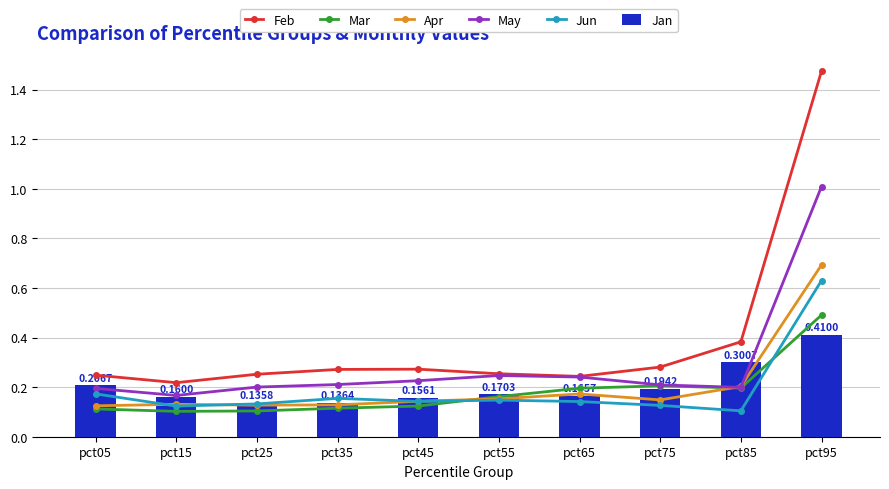

Reading right to left, what are all the values shown in this chart?

Feb: pct95=1.5	pct85=0.4	pct75=0.3	pct65=0.2	pct55=0.3	pct45=0.3	pct35=0.3	pct25=0.3	pct15=0.2	pct05=0.2
Mar: pct95=0.5	pct85=0.2	pct75=0.2	pct65=0.2	pct55=0.2	pct45=0.1	pct35=0.1	pct25=0.1	pct15=0.1	pct05=0.1
Apr: pct95=0.7	pct85=0.2	pct75=0.1	pct65=0.2	pct55=0.2	pct45=0.1	pct35=0.1	pct25=0.1	pct15=0.1	pct05=0.1
May: pct95=1.0	pct85=0.2	pct75=0.2	pct65=0.2	pct55=0.2	pct45=0.2	pct35=0.2	pct25=0.2	pct15=0.2	pct05=0.2
Jun: pct95=0.6	pct85=0.1	pct75=0.1	pct65=0.1	pct55=0.1	pct45=0.1	pct35=0.2	pct25=0.1	pct15=0.1	pct05=0.2
Jan: pct95=0.4	pct85=0.3	pct75=0.2	pct65=0.2	pct55=0.2	pct45=0.2	pct35=0.1	pct25=0.1	pct15=0.2	pct05=0.2